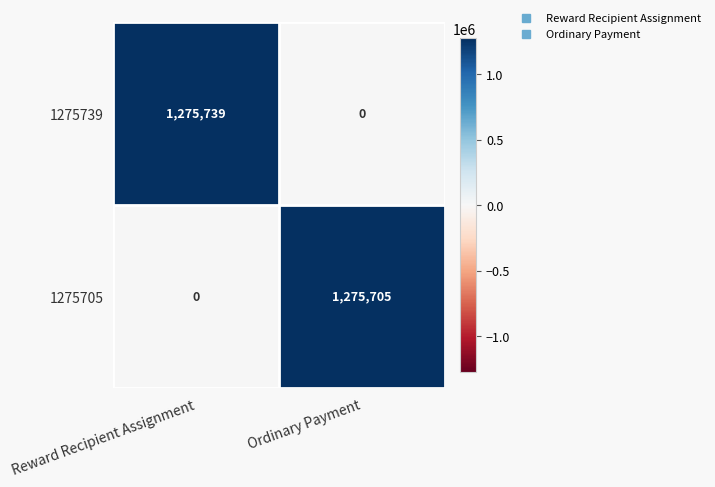

Where is 1275739 nearest to the value 637869?

Ordinary Payment